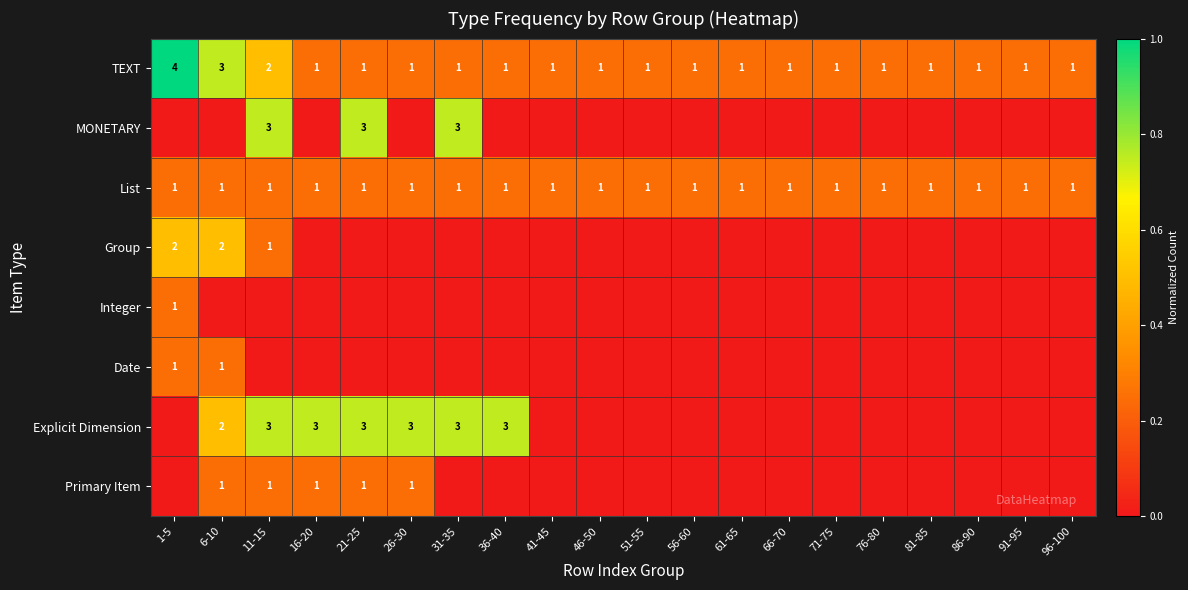

The Primary Item series shows 2 at 21-25. True or false?

False